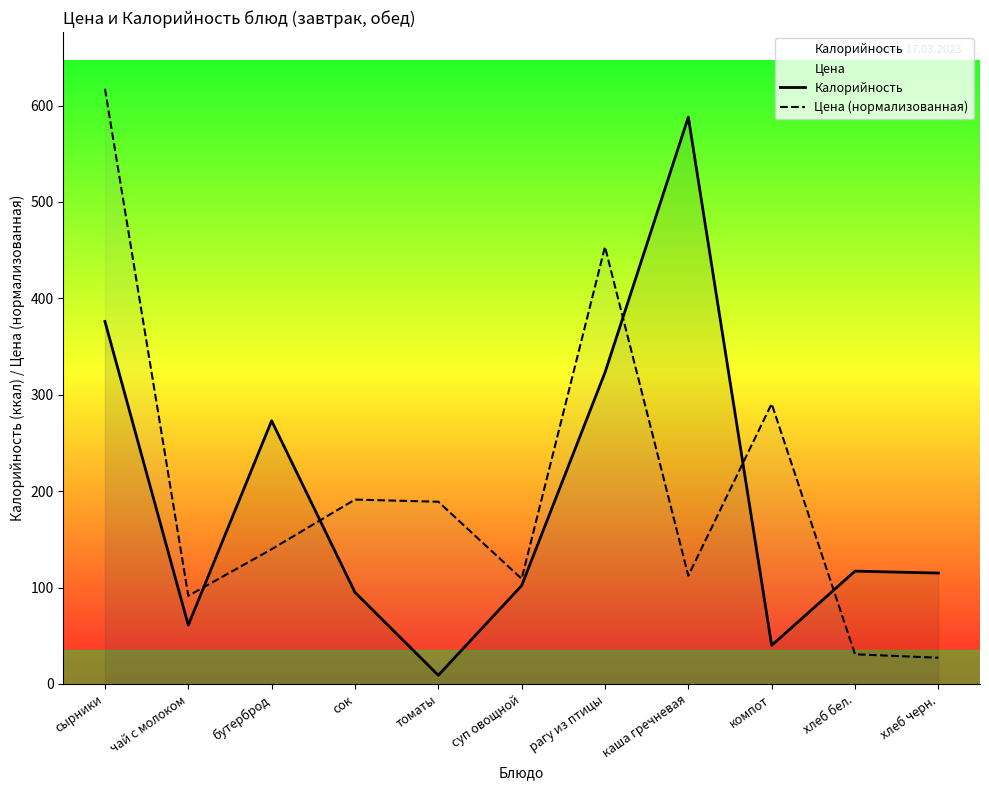

Rank the series at сырники from highest to lowest value.

Цена (нормализованная), Калорийность